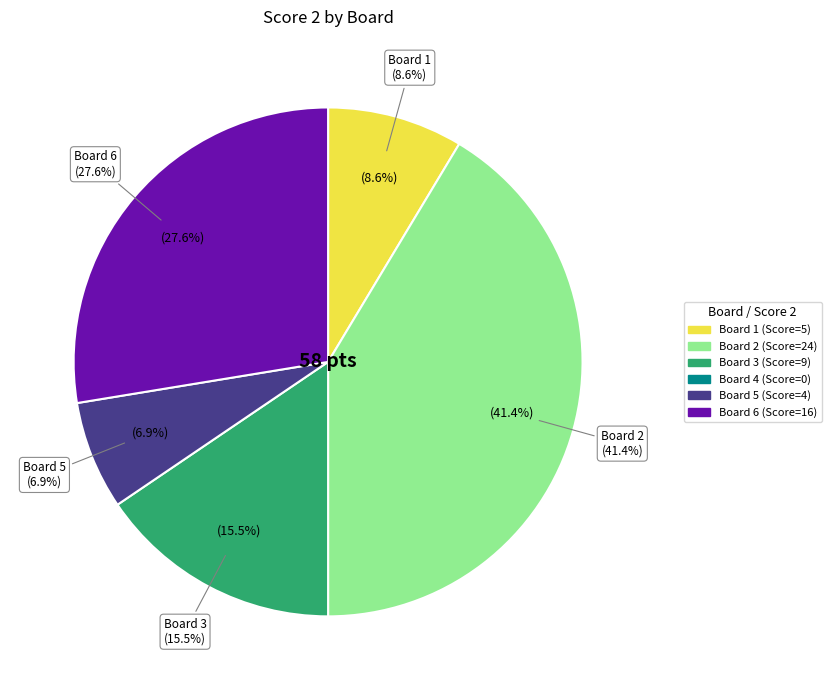

What percentage is the Board 6 slice, to the nearest percent?

28%